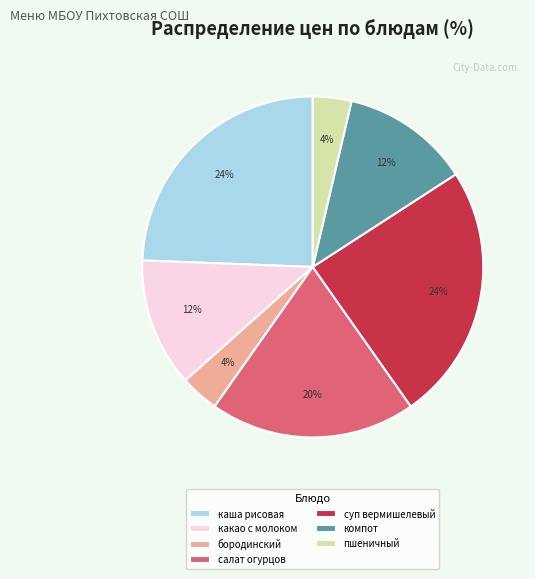

What percentage is the бородинский slice, to the nearest percent?

4%